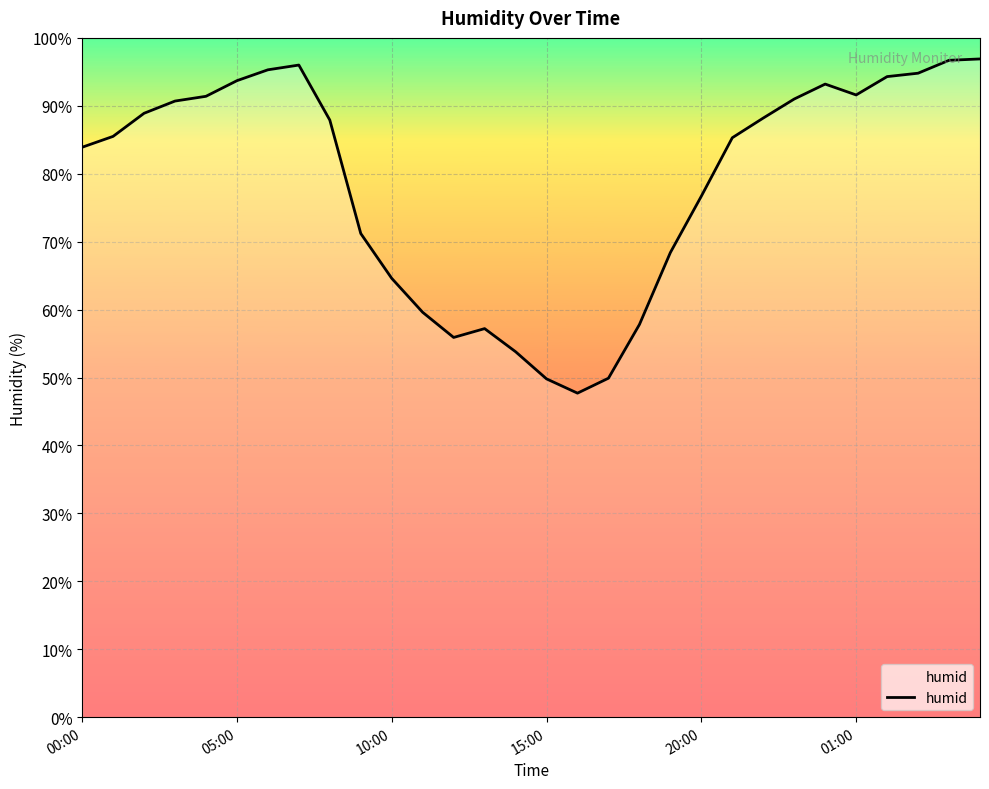

What is the minimum value shown in the chart?

47.7